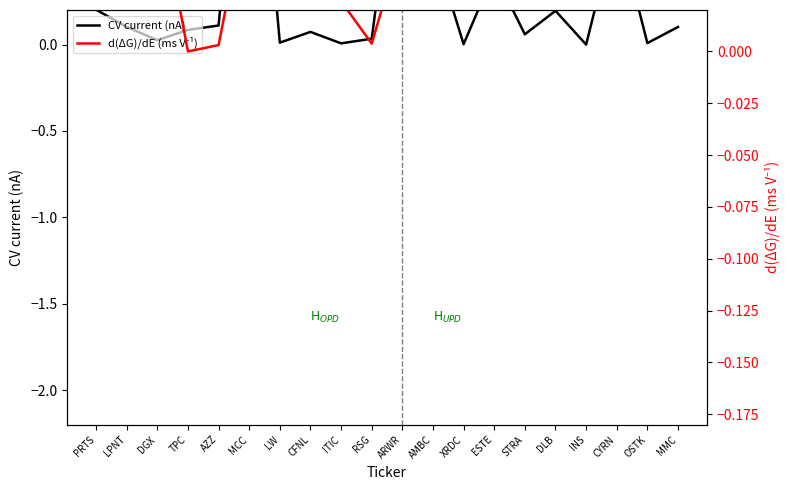

List the series in order of their overall mean, highest first.

CV current (nA), d(ΔG)/dE (ms V⁻¹)